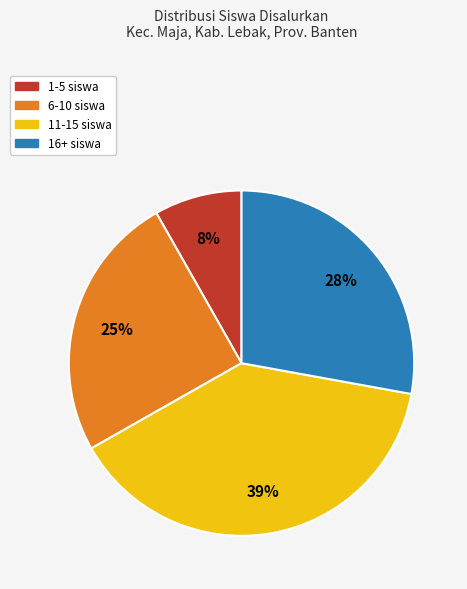

To the nearest percent, what is the average slice percentage?

25%